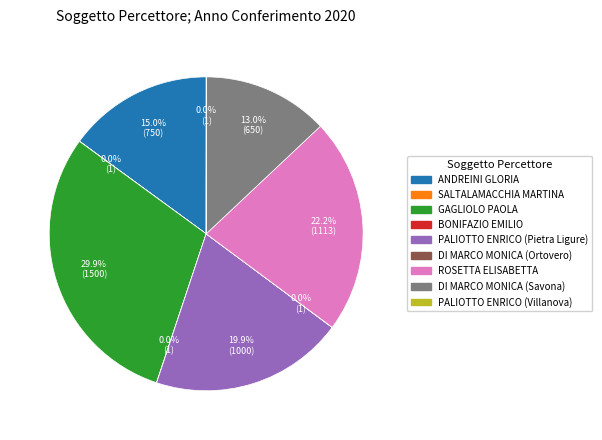

What portion of the pie excludes PALIOTTO ENRICO (Pietra Ligure)?

80.1%